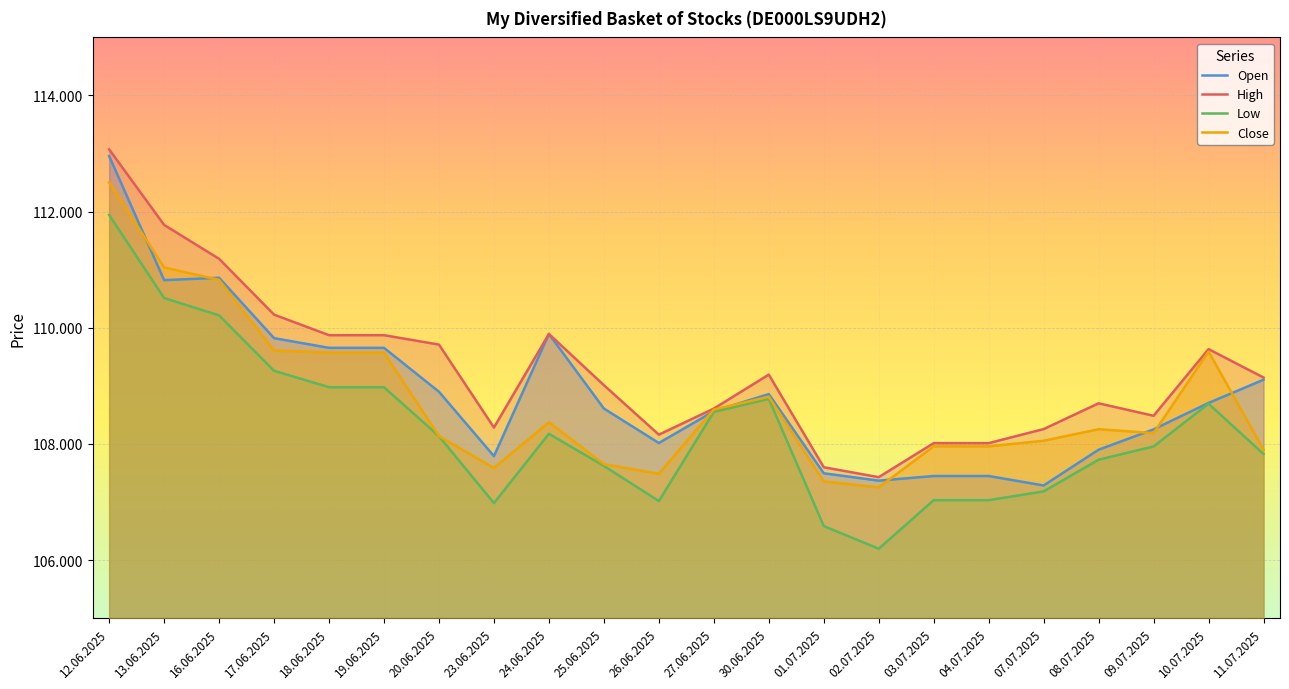

What is the total value across all series at 27.06.2025?

434311